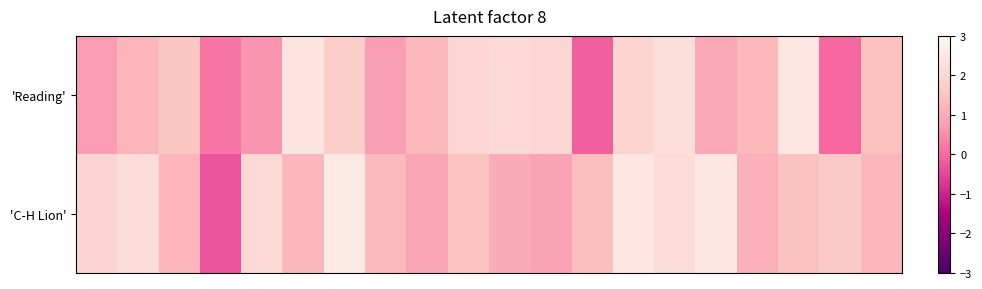

Reading left to right, what are all the values shown in this chart?

'Reading': 0.7	1.2	1.5	0.2	0.6	2.4	1.8	0.7	1.3	2.0	2.1	2.0	-0.1	2.0	2.2	0.9	1.3	2.4	0.0	1.4
'C-H Lion': 1.9	2.2	1.2	-0.3	2.0	1.3	2.6	1.3	0.9	1.5	1.0	0.8	1.4	2.5	2.2	2.4	1.1	1.5	1.6	1.2